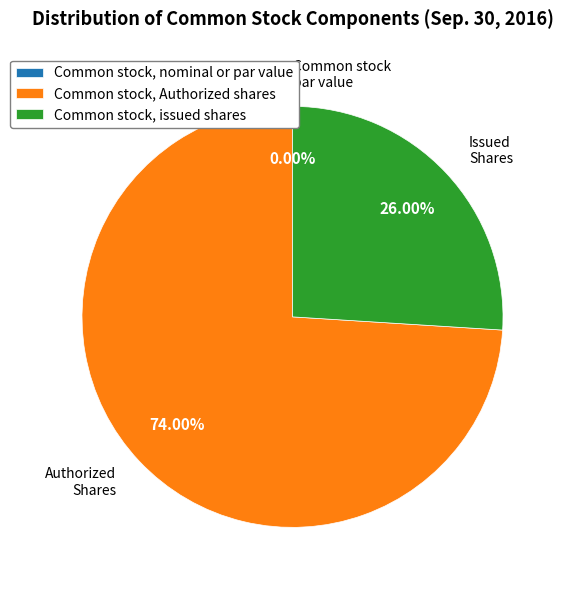

To the nearest percent, what is the combined percentage of Common stock, nominal or par value and Common stock, issued shares?

26%